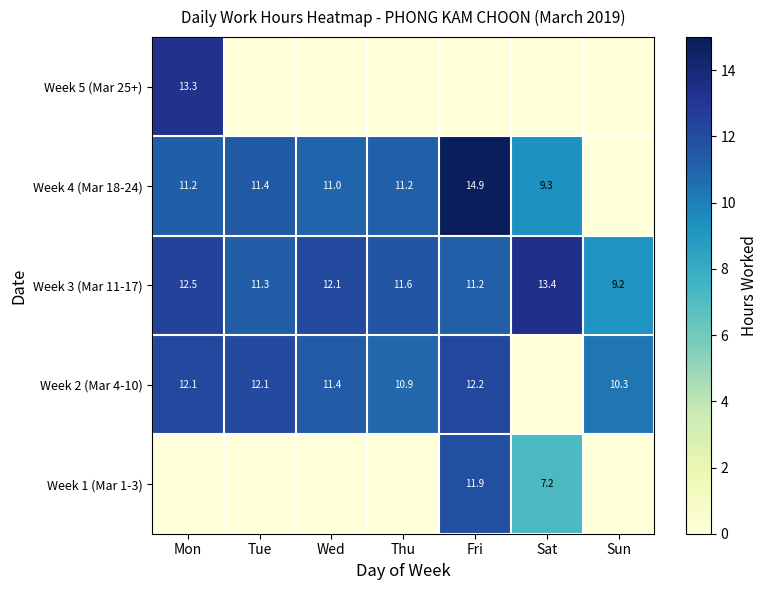

What is the spread (max minus min) of values at Mon?

13.3